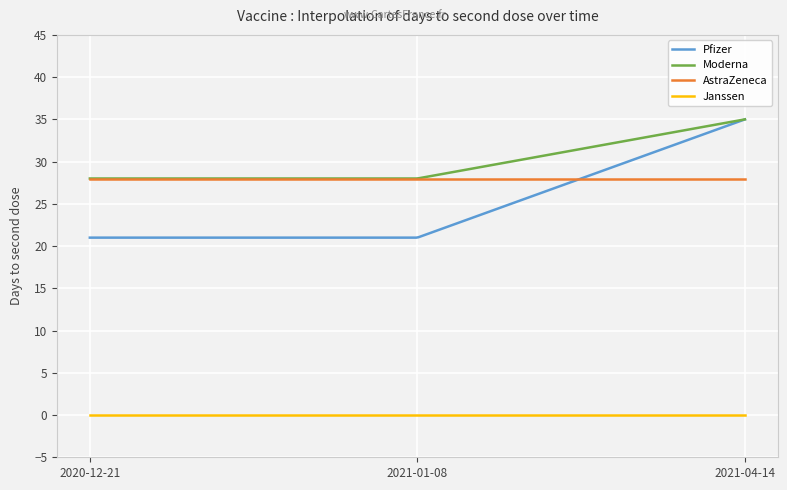

True or false: AstraZeneca and Janssen intersect in this chart.

False